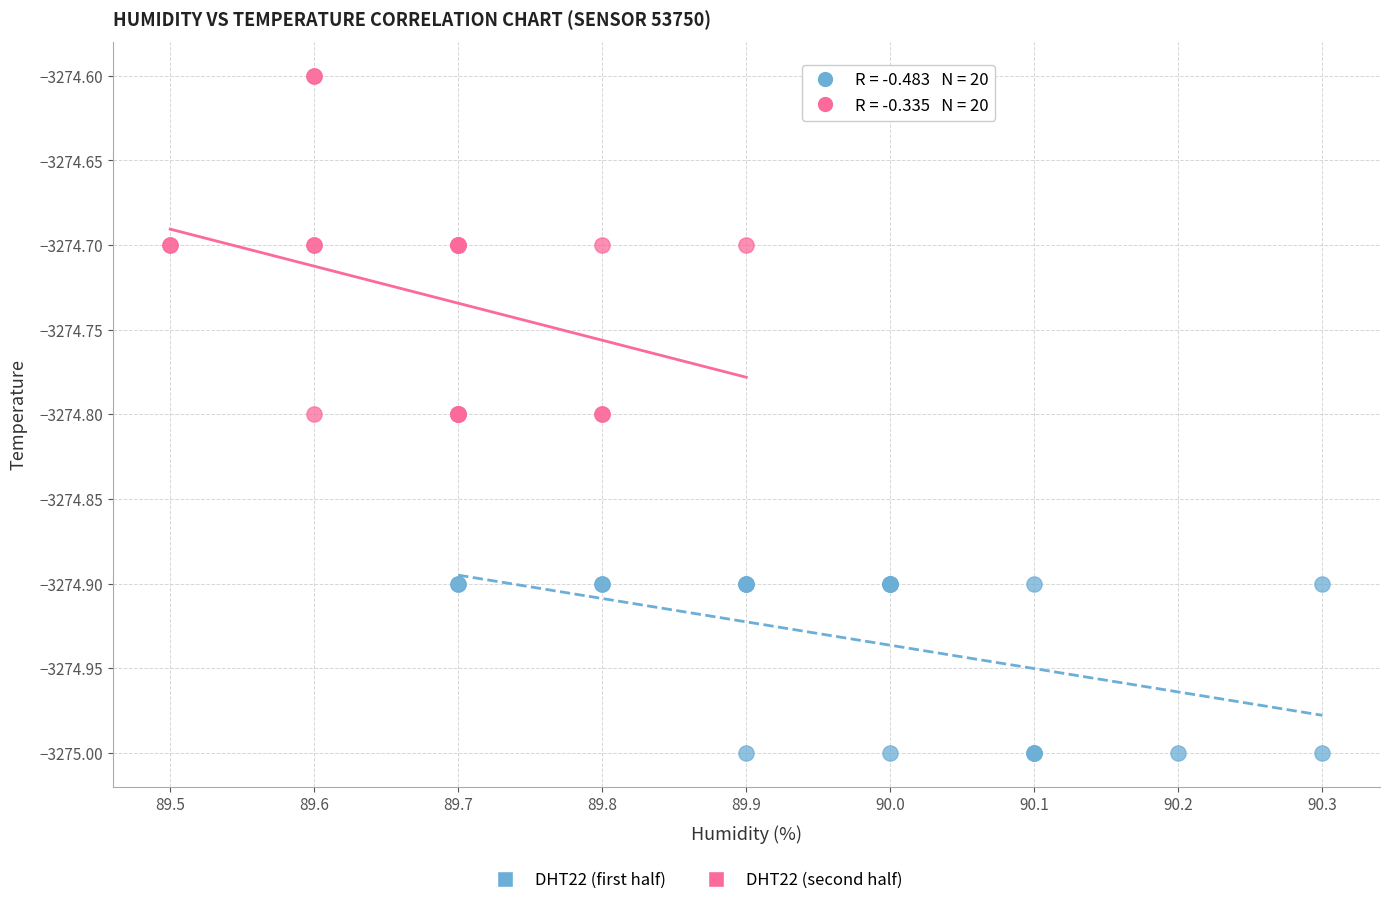

Which series contains the lowest Y value?

DHT22 (first half)